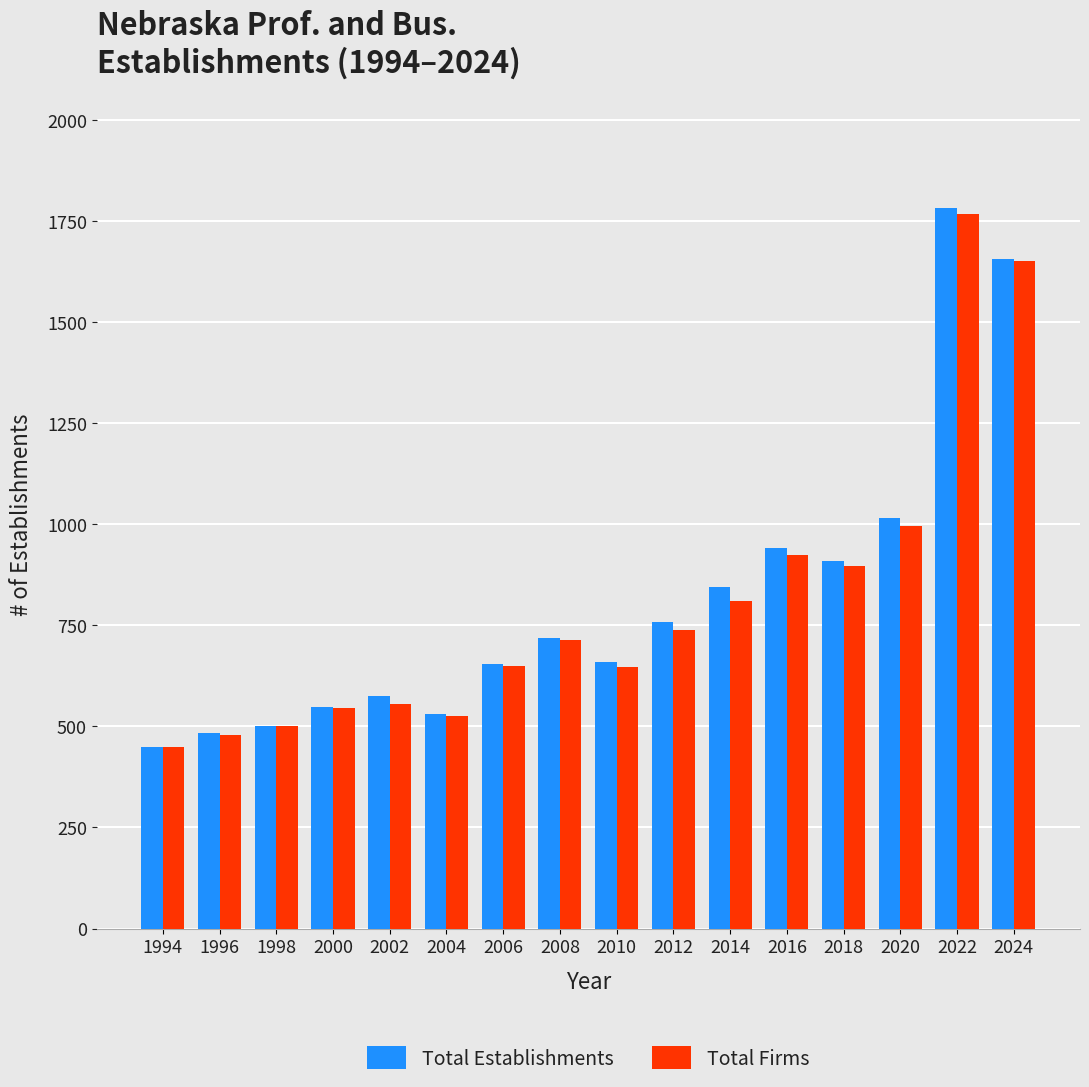

What is the difference between the second highest and minimum values in the Total Firms series?

1202